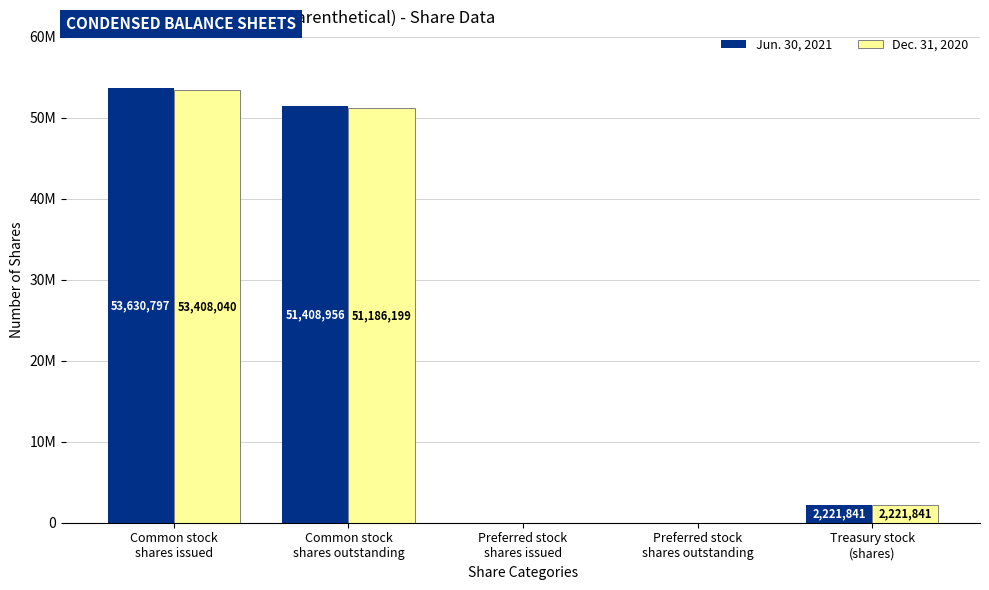

List the series in order of their overall mean, lowest first.

Dec. 31, 2020, Jun. 30, 2021